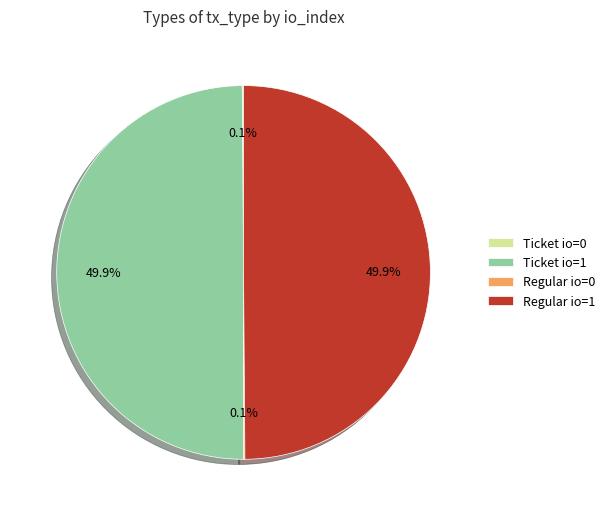

What portion of the pie excludes Regular io=1?

50.0%